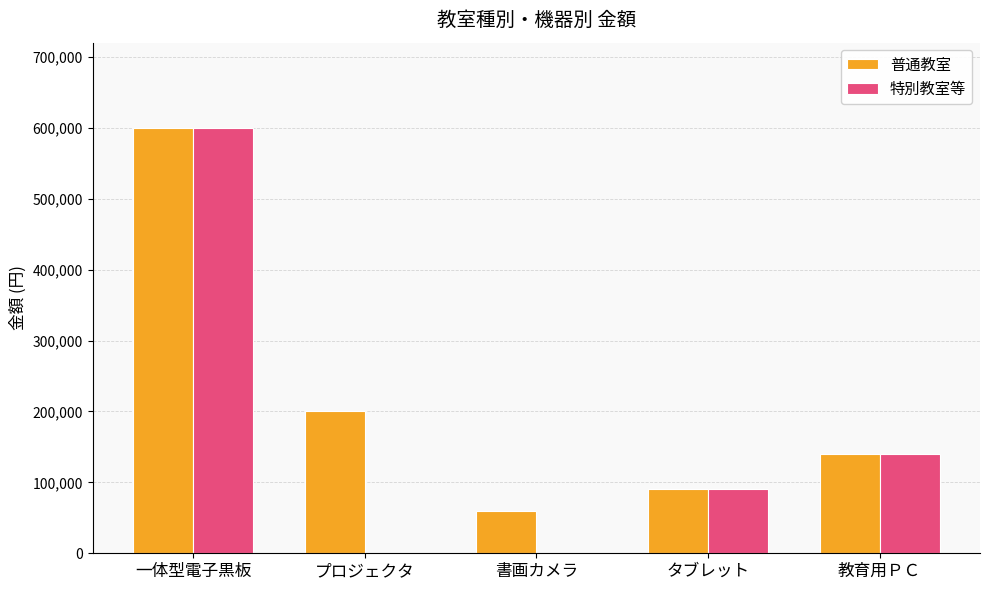

Is the value of 普通教室 at プロジェクタ greater than the value of 特別教室等 at 書画カメラ?

Yes